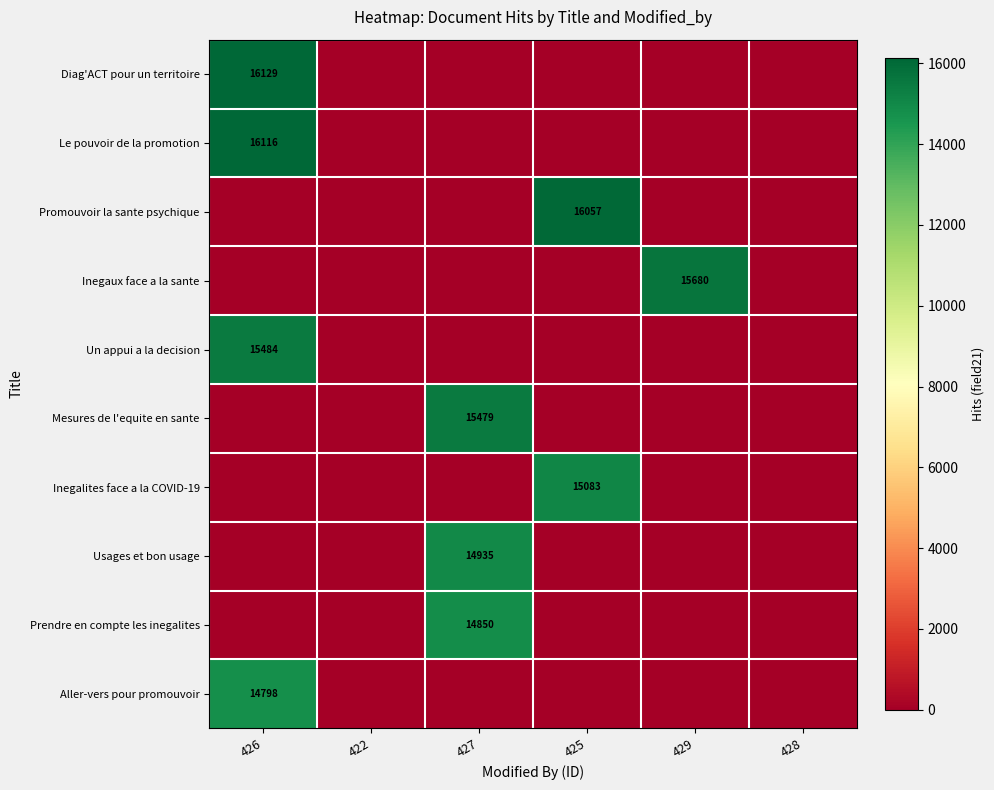

The value of Inegalites face a la COVID-19 at 425 is 15083. True or false?

True